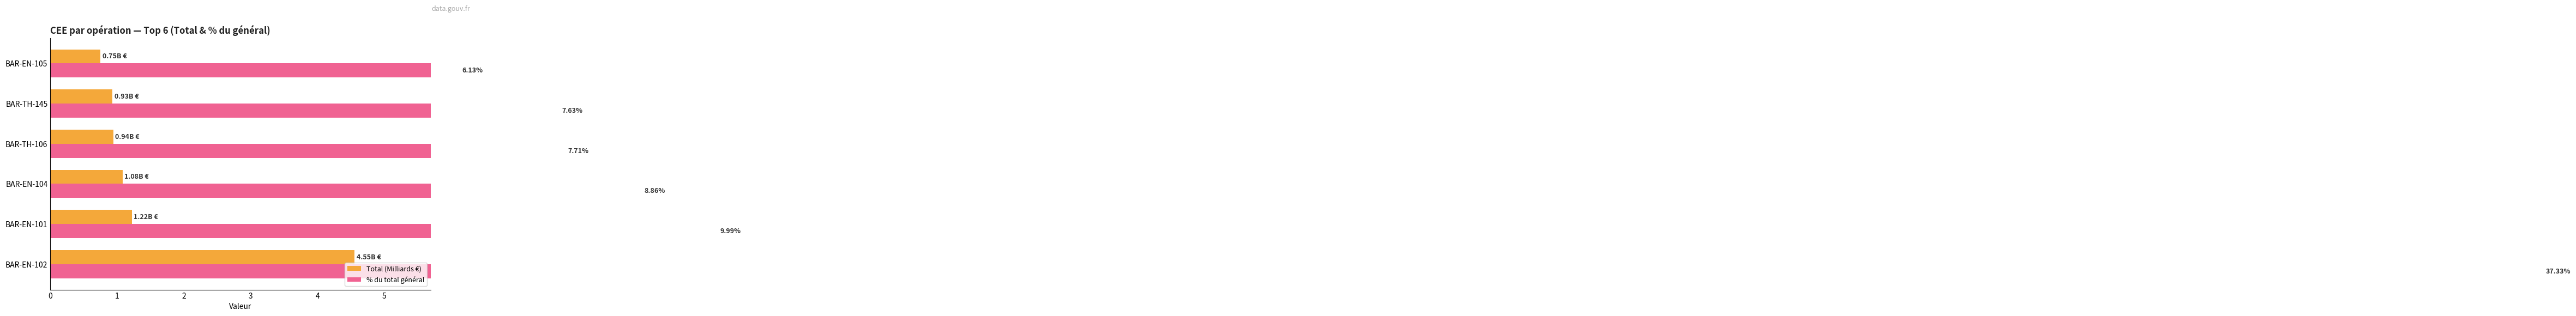

Is it true that Total (Milliards €) equals 0.6 at BAR-EN-101?

False